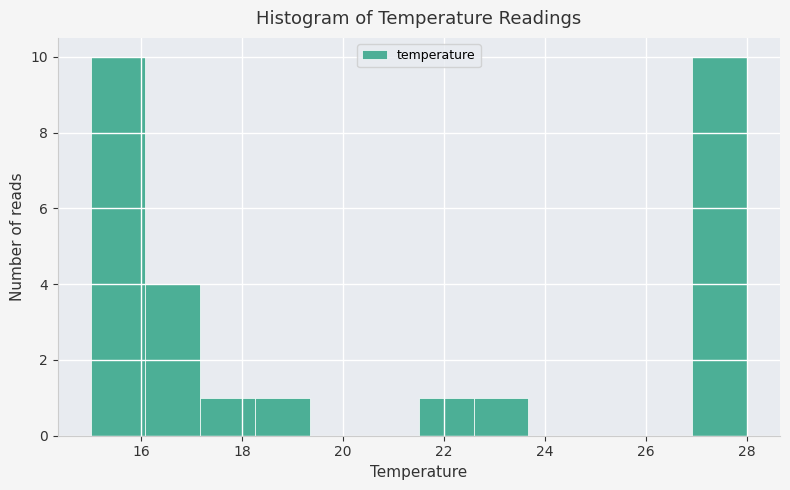

How tall is the bar that spans 18.2 to 19.4 on the x-axis? Neither the bar edges nor the heights are printed on the chart, so give them approximately, as read against the axes.

1